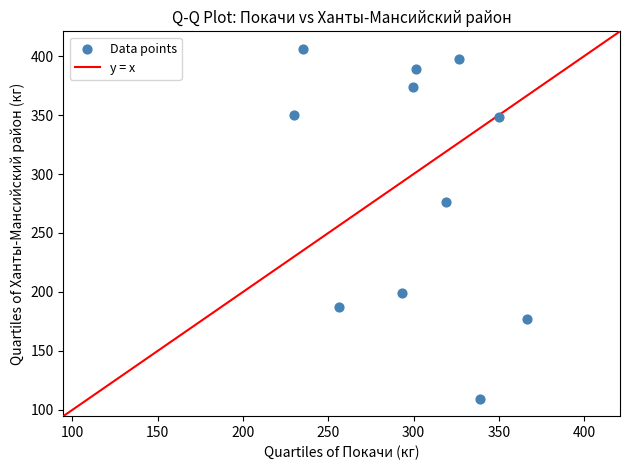

What is the average Y value?

292.3